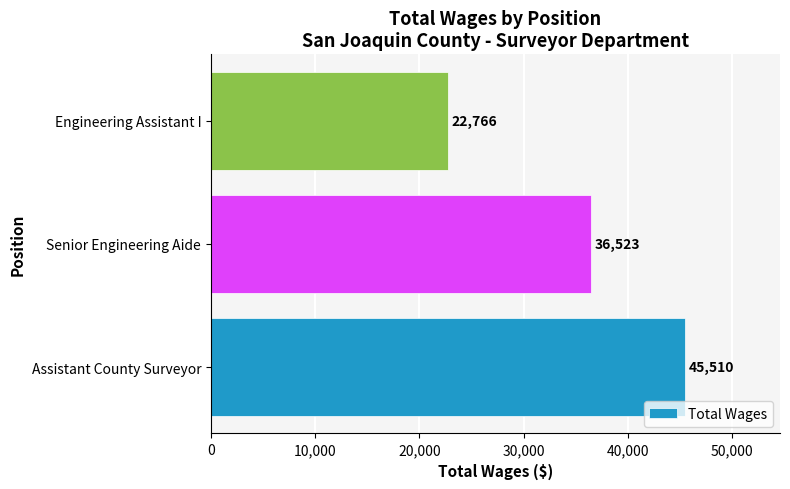

Rank the categories by value from highest to lowest.

Assistant County Surveyor, Senior Engineering Aide, Engineering Assistant I